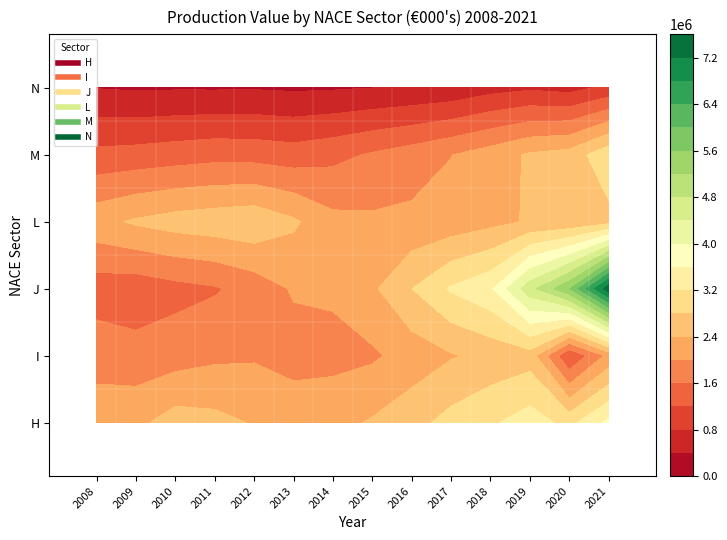

True or false: I has a value of 3679523 at 2019.

False